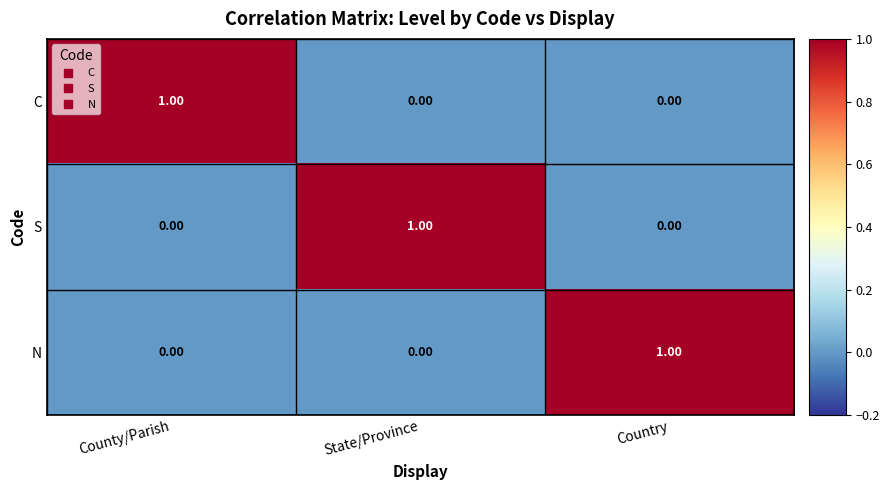

At how many categories does at least one series exceed 0?

3